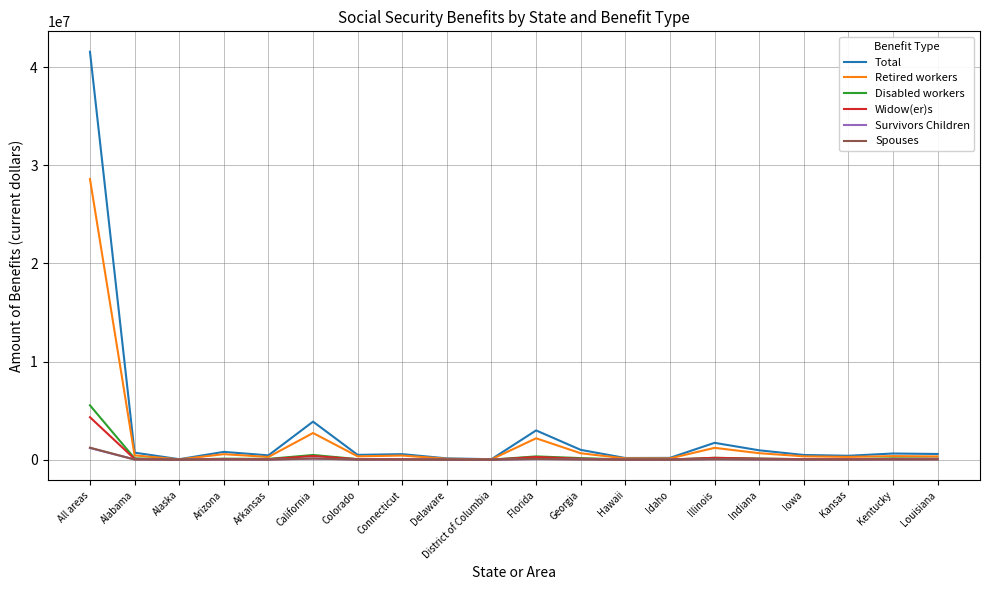

What is the difference between the maximum and minimum values in the Retired workers series?

28567238